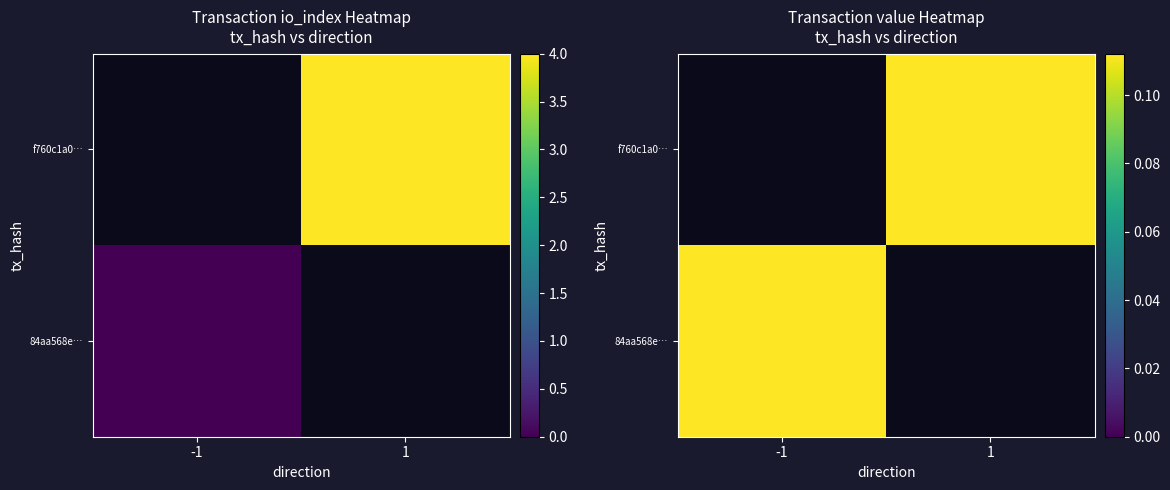

Is the value of f760c1a06e8877b6d3cab86c65f10f5351c1e06 at direction greater than the value of 84aa568eaccdb7e23365ead42fd1d0bc3073ec5 at io_index?

Yes